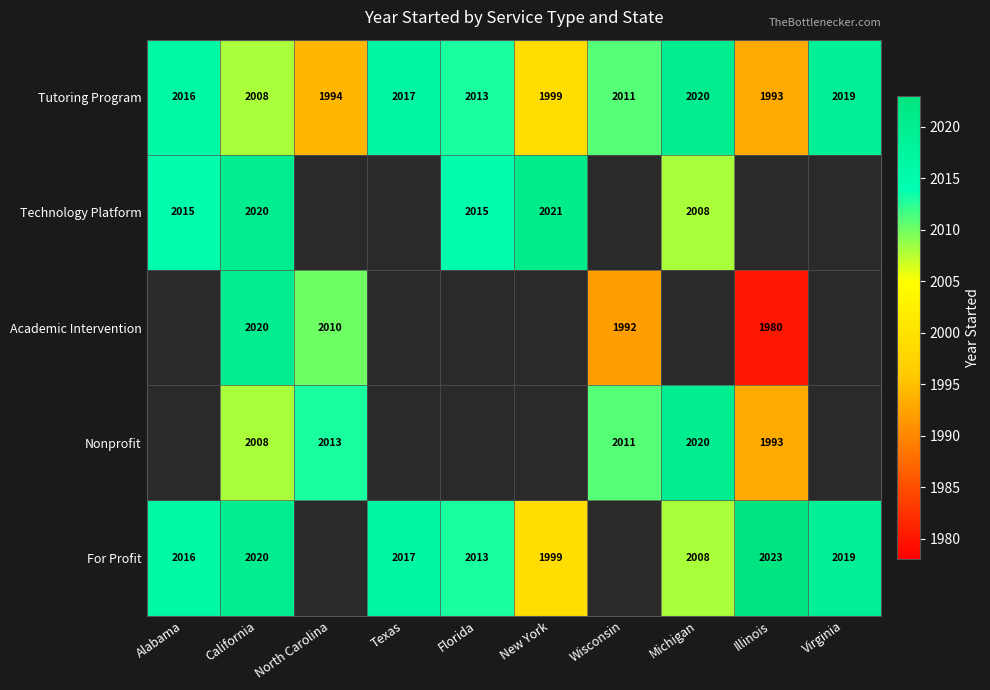

Which label corresponds to the smallest value in the chart?

Illinois